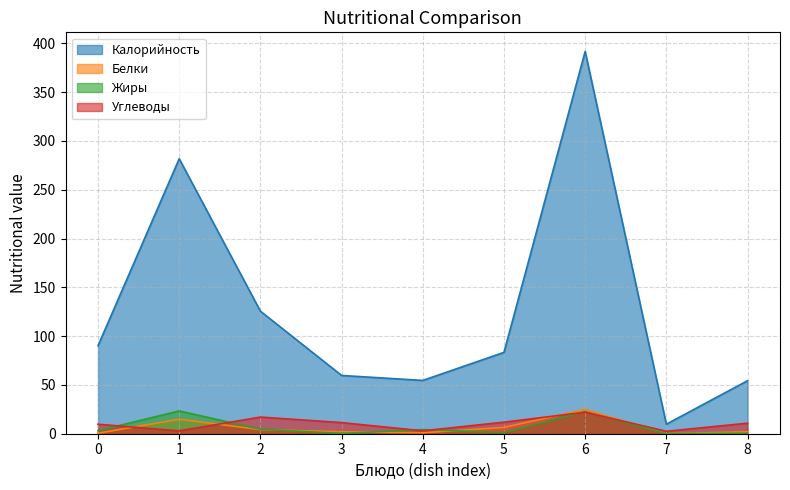

How many values in the Белки series exceed 1?

6